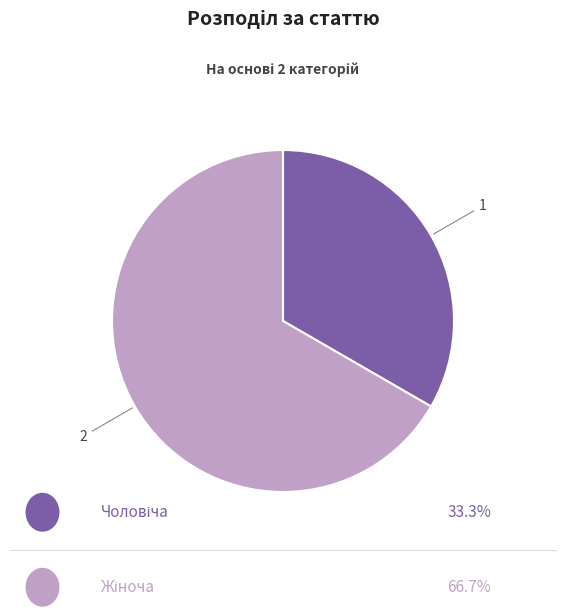

Does any single category account for the majority?

Yes